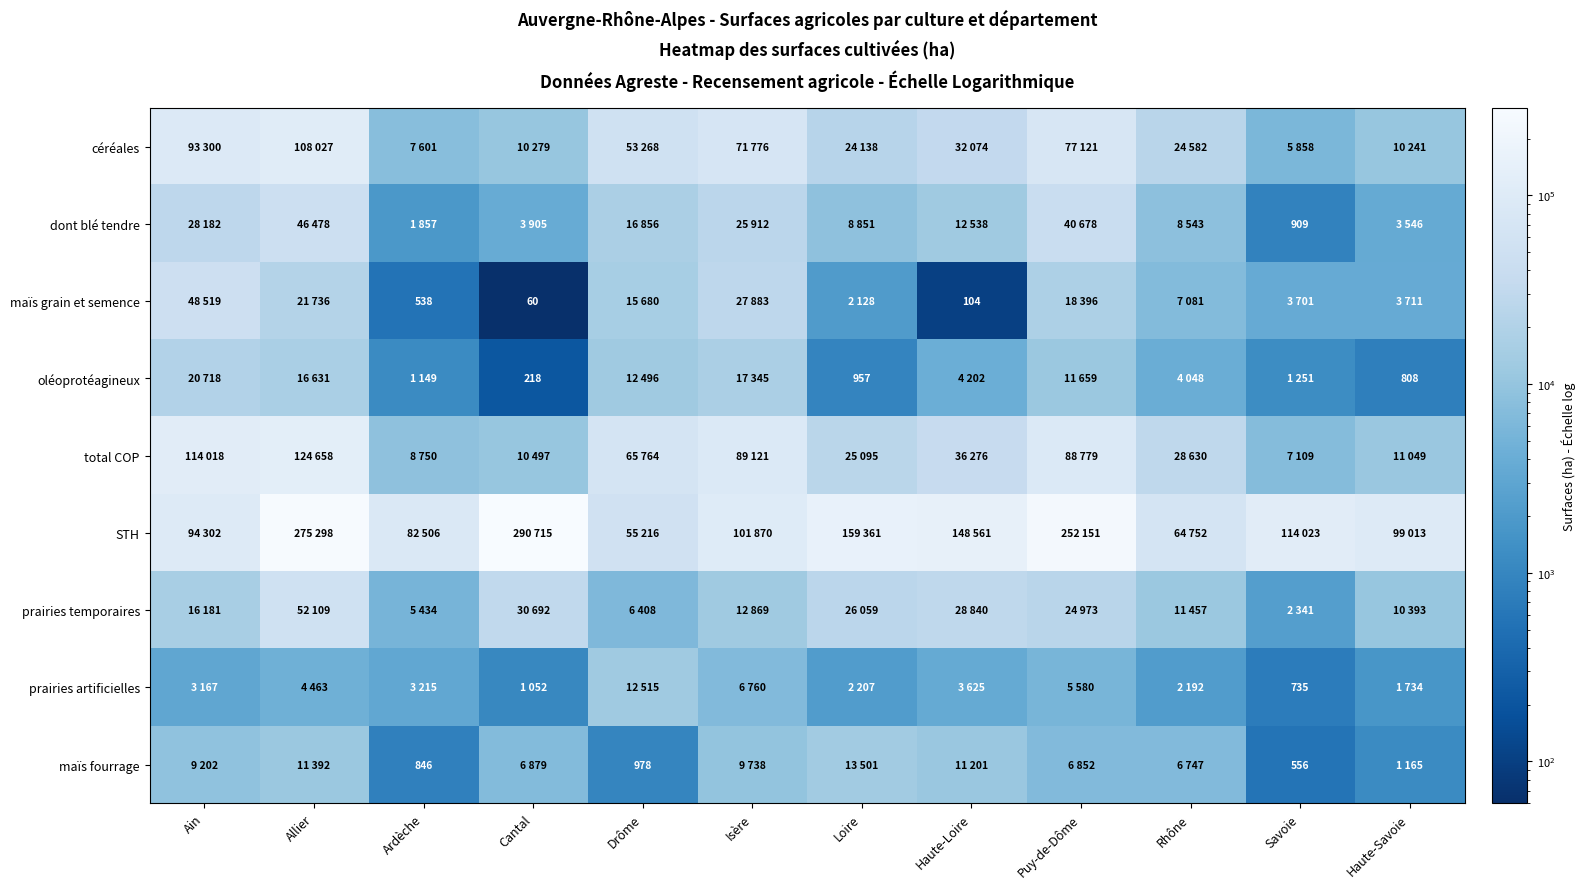

Count the number of data series in this chart.

9